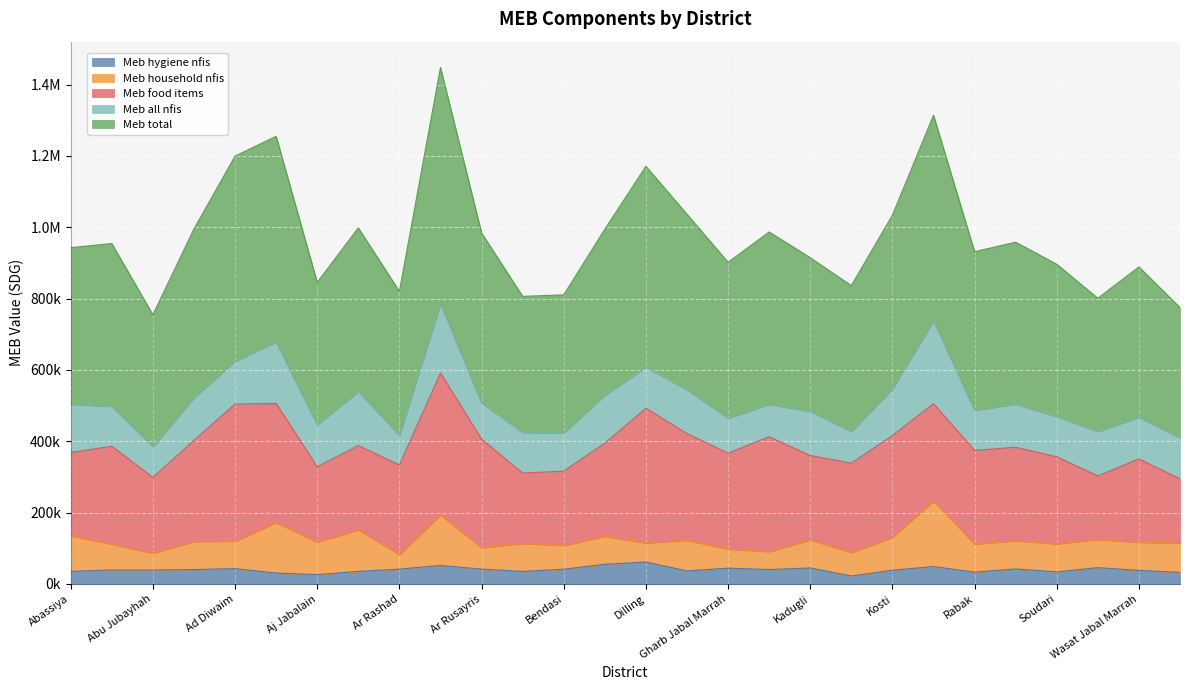

What are all the series names shown in the legend?

Meb hygiene nfis, Meb household nfis, Meb food items, Meb all nfis, Meb total